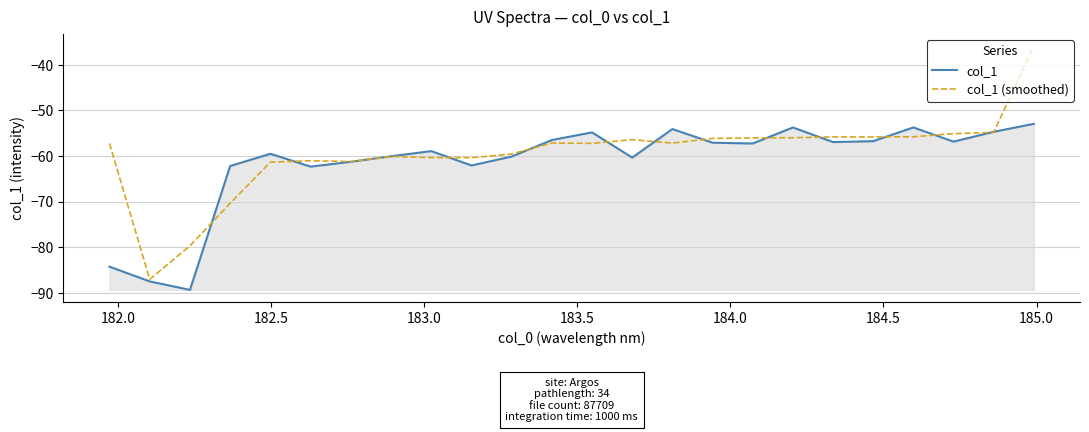

List the series in order of their peak value, highest first.

col_1 (smoothed), col_1